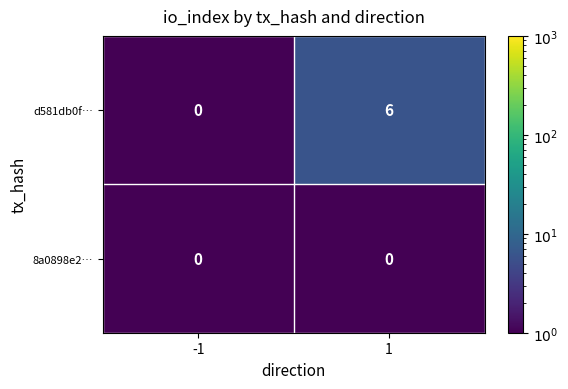

Rank the categories by d581db0f… value from lowest to highest.

-1, 1